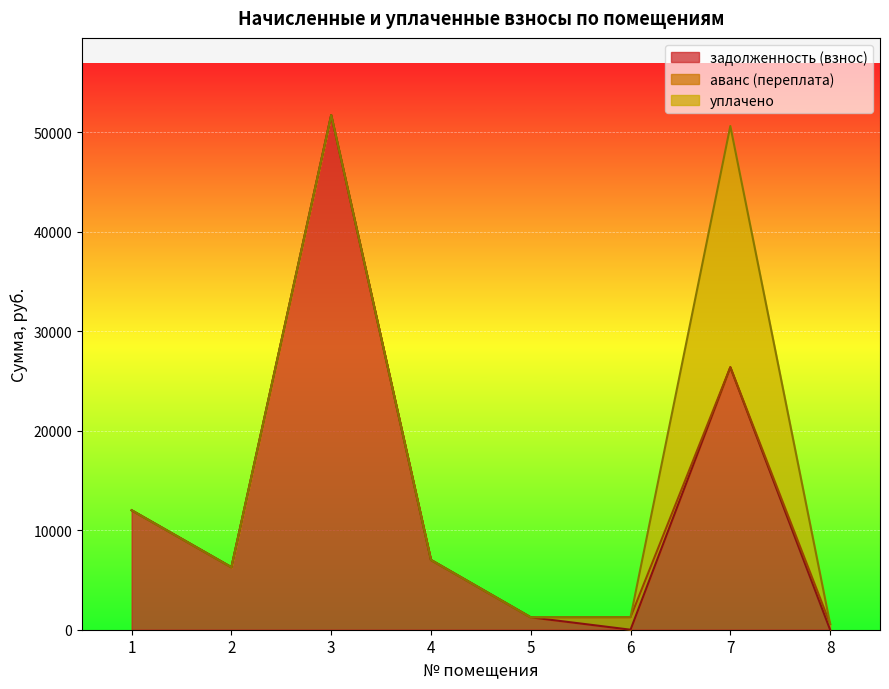

Which series has the largest total across all categories?

задолженность (взнос)